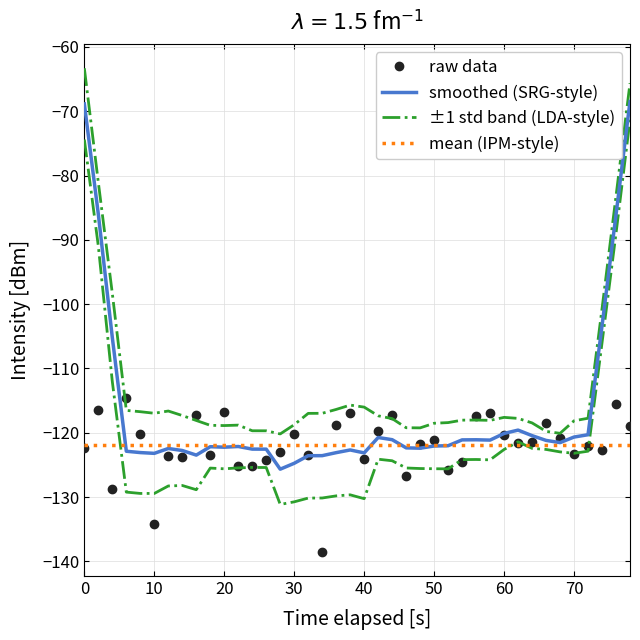

What is the difference between the maximum and second lowest values in the ±1 std band (LDA-style) series?

56.8